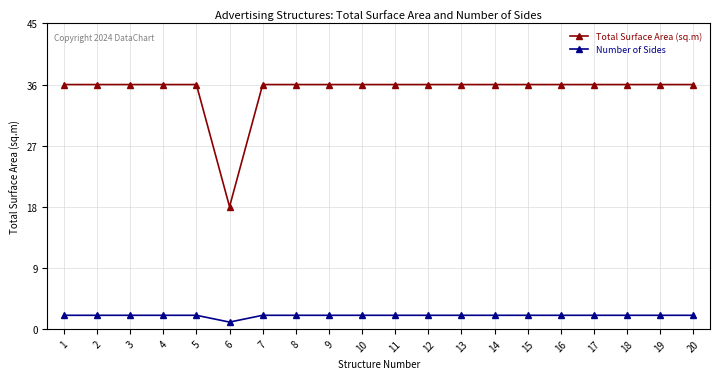

Which category has the lowest value across all series?

6